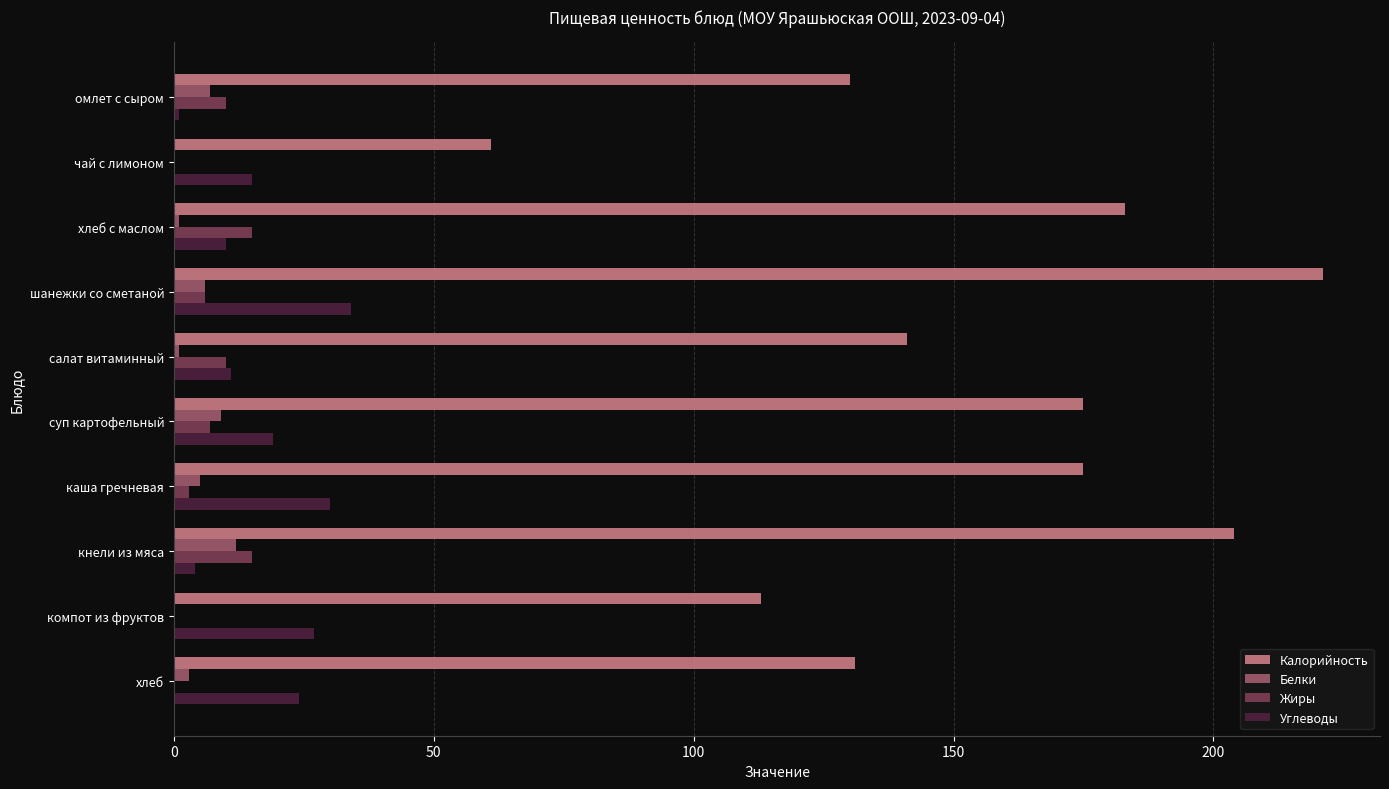

Between суп картофельный and компот из фруктов, which series saw the biggest shift?

Калорийность